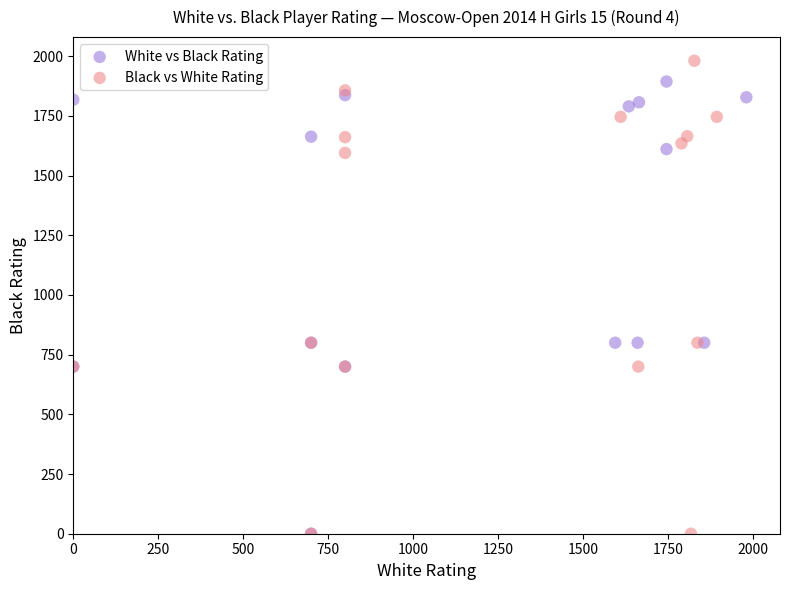

Which series contains the highest Y value?

Black vs White Rating